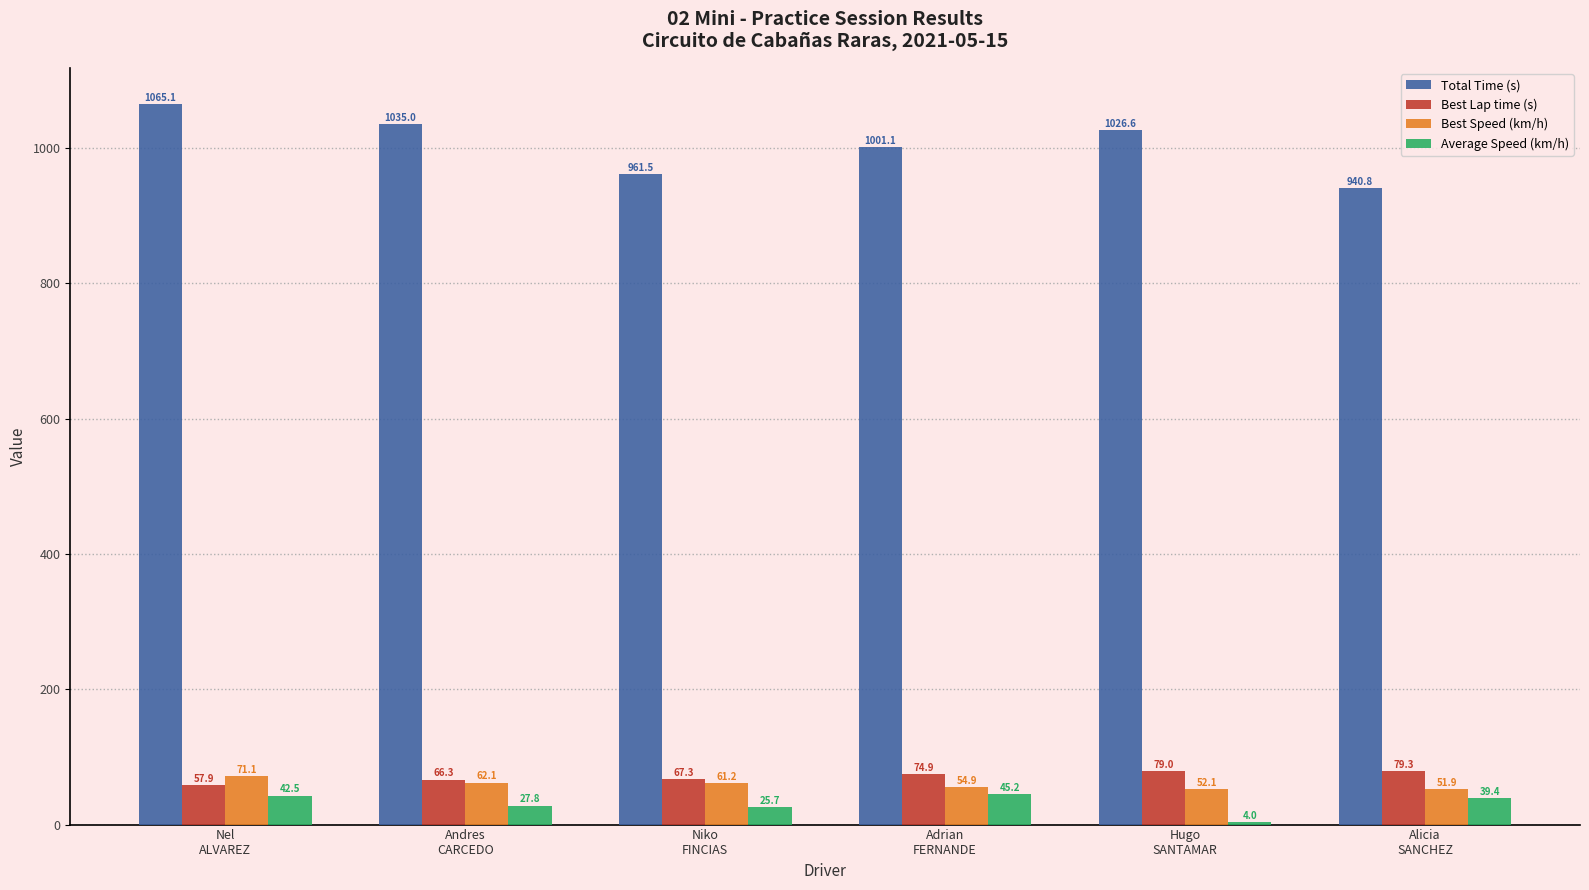

What is the greatest value displayed?

1065.1